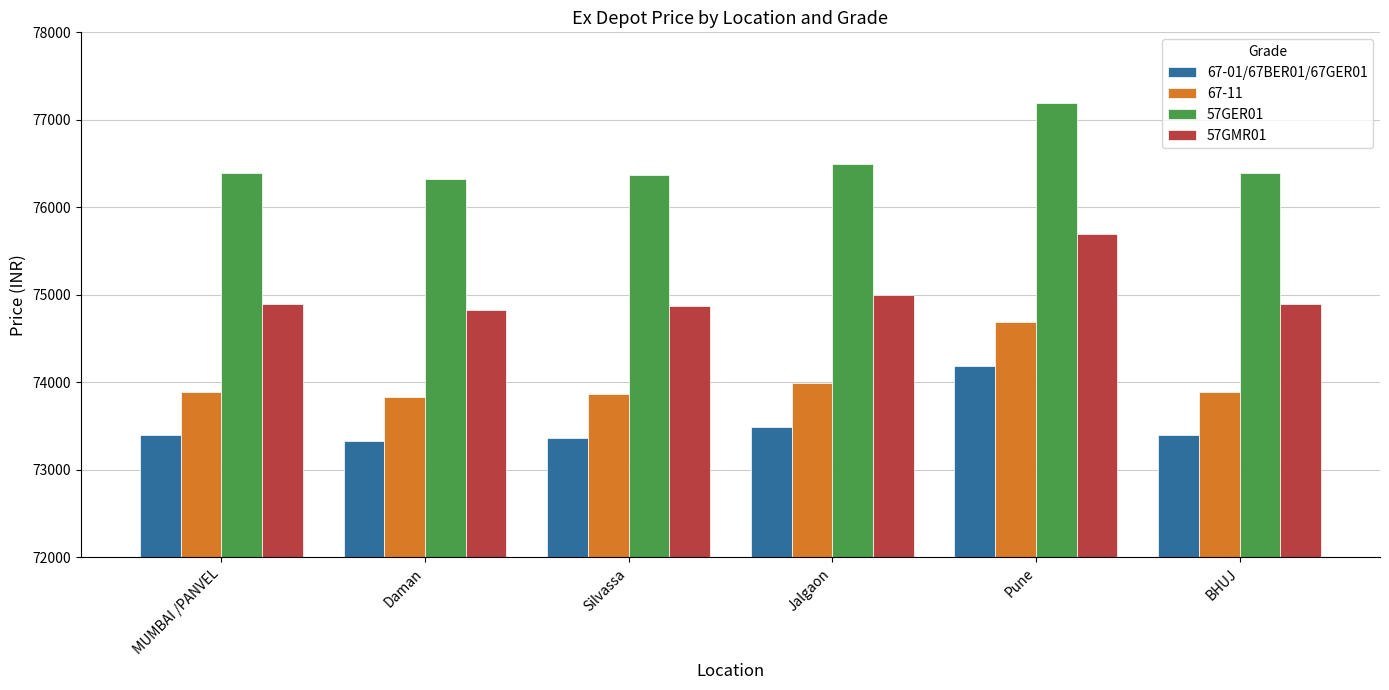

What is the maximum value shown in the chart?

77191